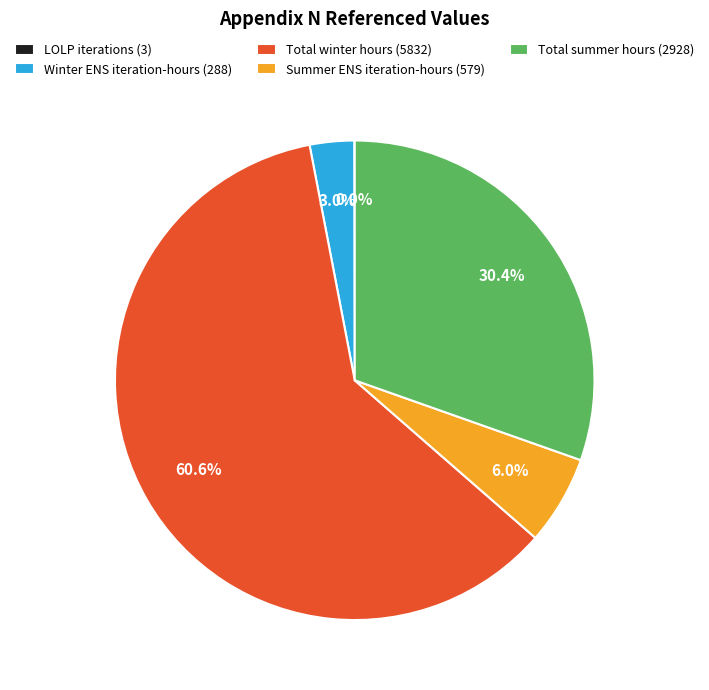

Approximately how many times larger is the value at Total winter hours (5832) compared to Winter ENS iteration-hours (288)?

20.2